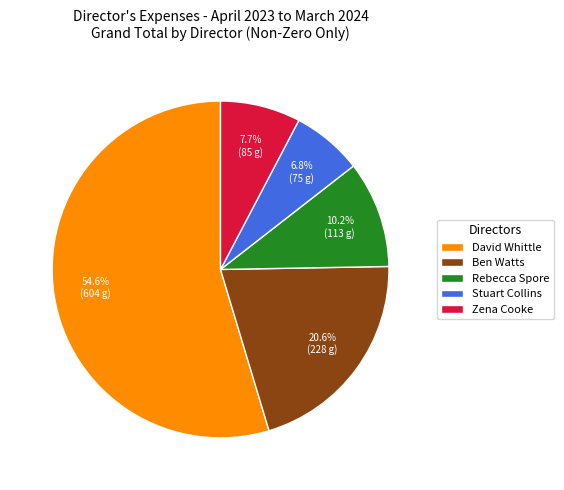

The Ben Watts slice represents 21% of the pie. True or false?

True